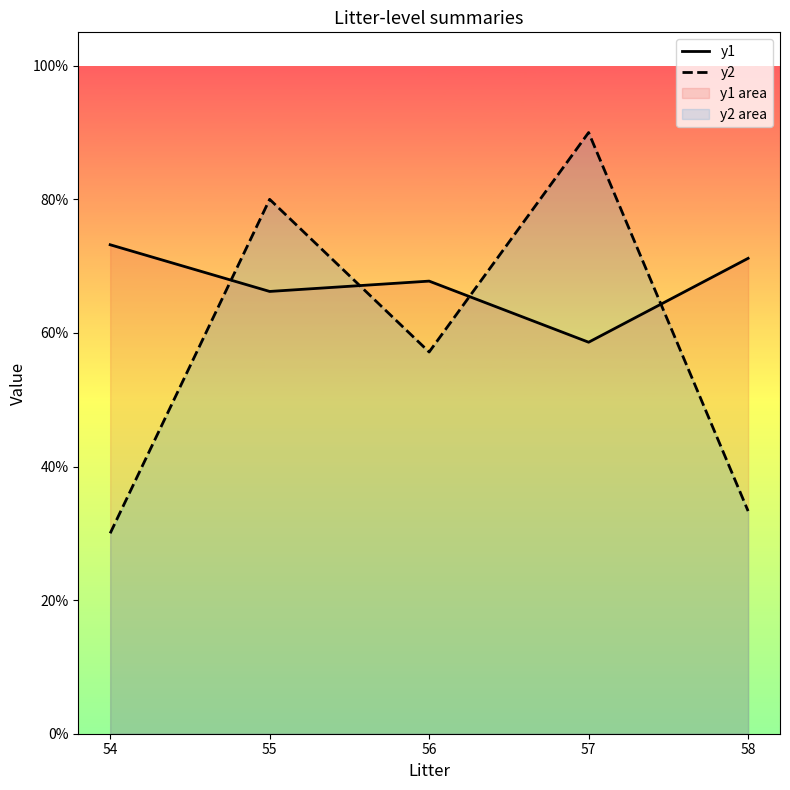

List the series in order of their overall mean, highest first.

y1, y2